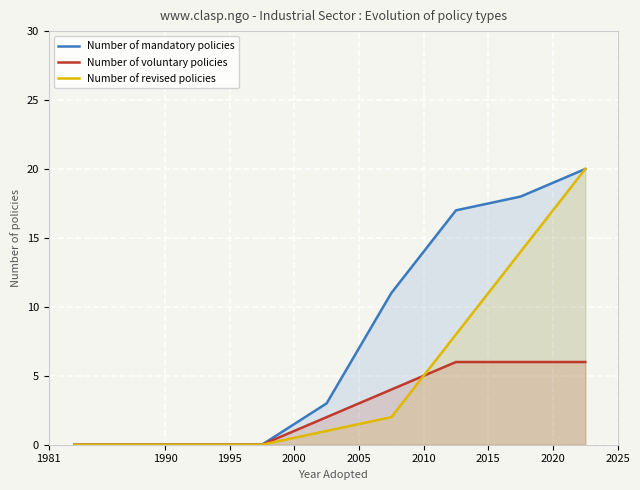

List the series in order of their overall mean, highest first.

Number of mandatory policies, Number of revised policies, Number of voluntary policies